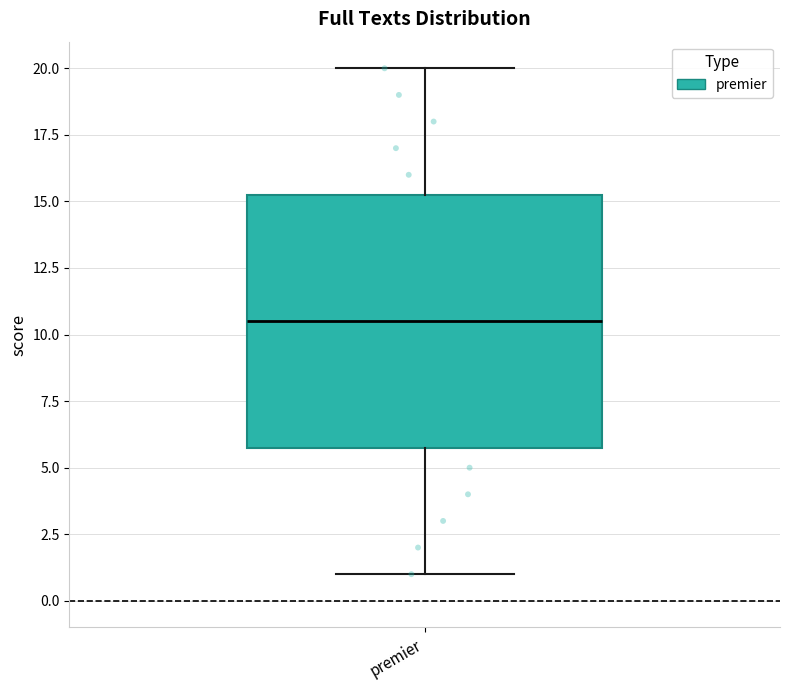

Transcribe this box plot: give where the median line is, the range the box spans, and where the two whiskers end, as read against the y-axis. The values are not printed on the chart, so give them approximately, as read against the axis.

median 10.5, box 6.0 to 15.5, whiskers 1.0 to 20.0